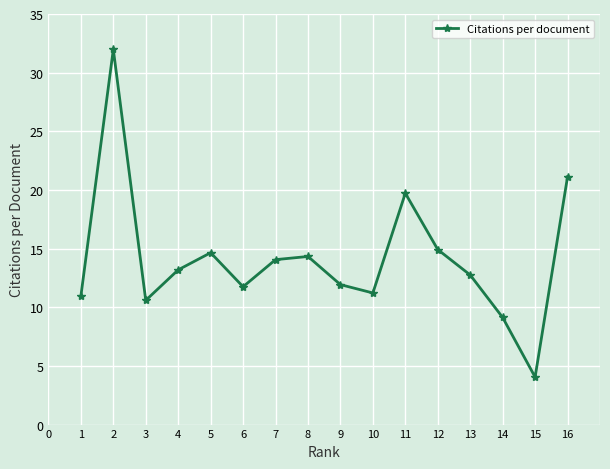

How many lines are shown in the chart?

1